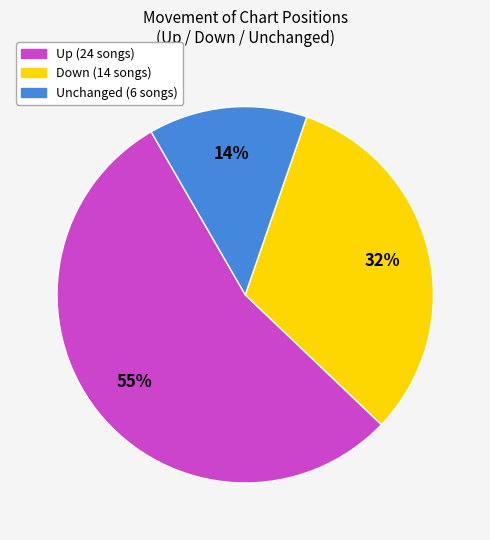

Is there any slice that represents more than half of the pie?

Yes